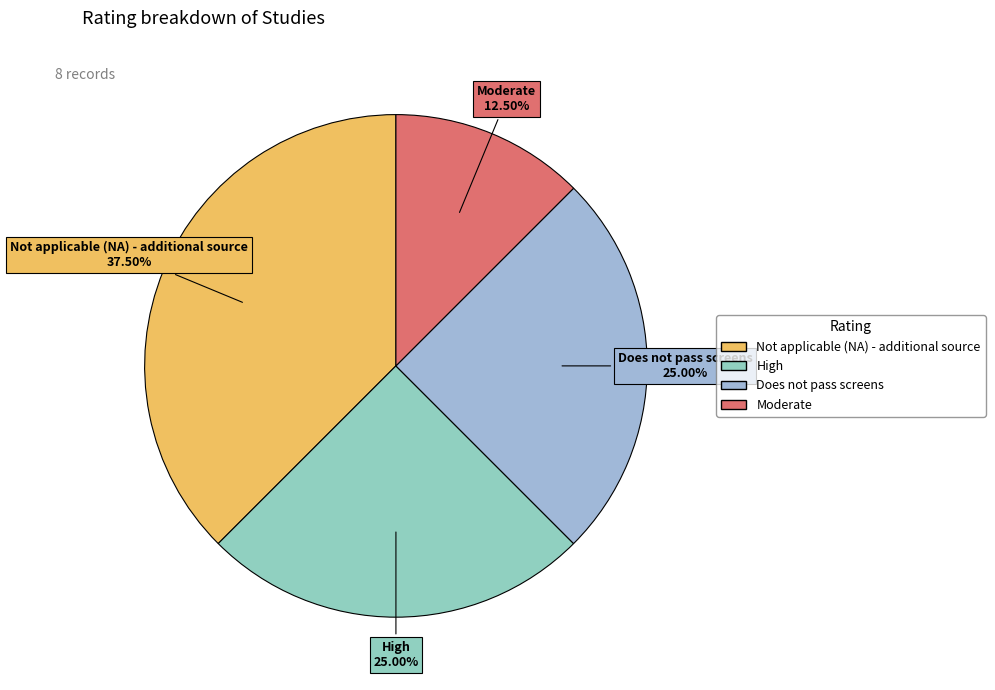

Approximately how many times larger is the value at High compared to Does not pass screens?

1.0